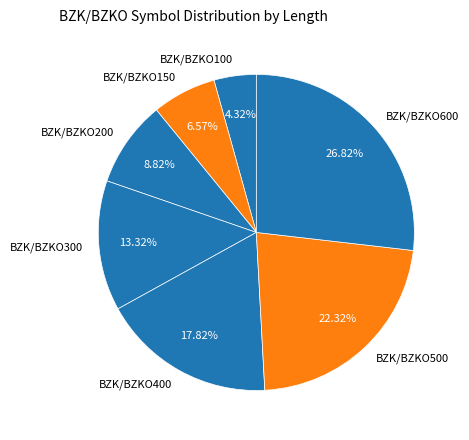

To the nearest percent, what portion does BZK/BZKO200 represent?

9%